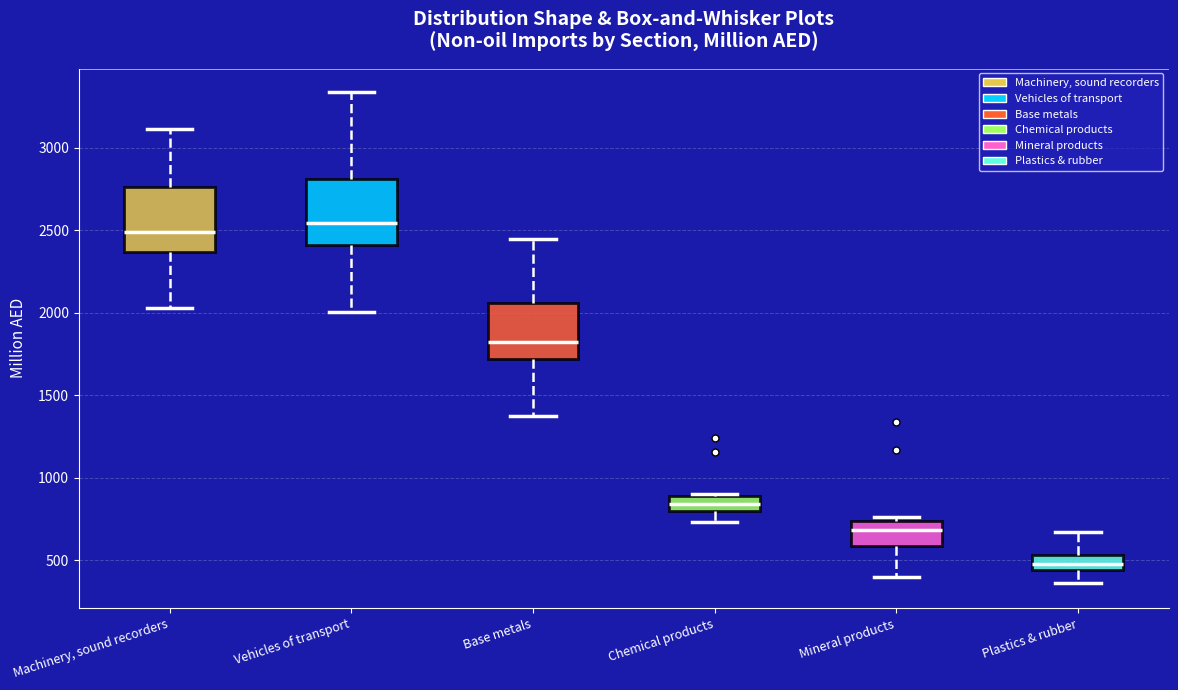

Where does the lower whisker of the box for Mineral products end on the y-axis? The values are not printed on the chart, so give them approximately, as read against the axis.

400